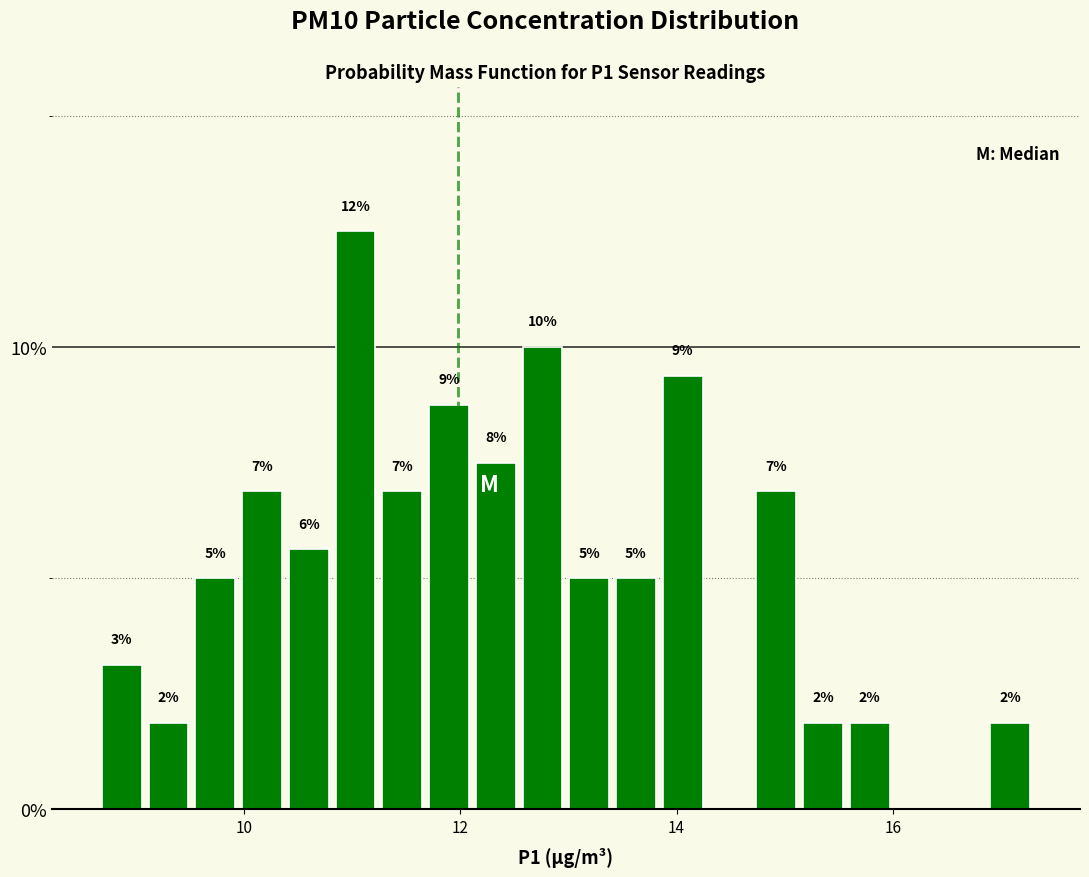

Read against the x-axis, roughly where is the centre of the tallest bar?

11.0